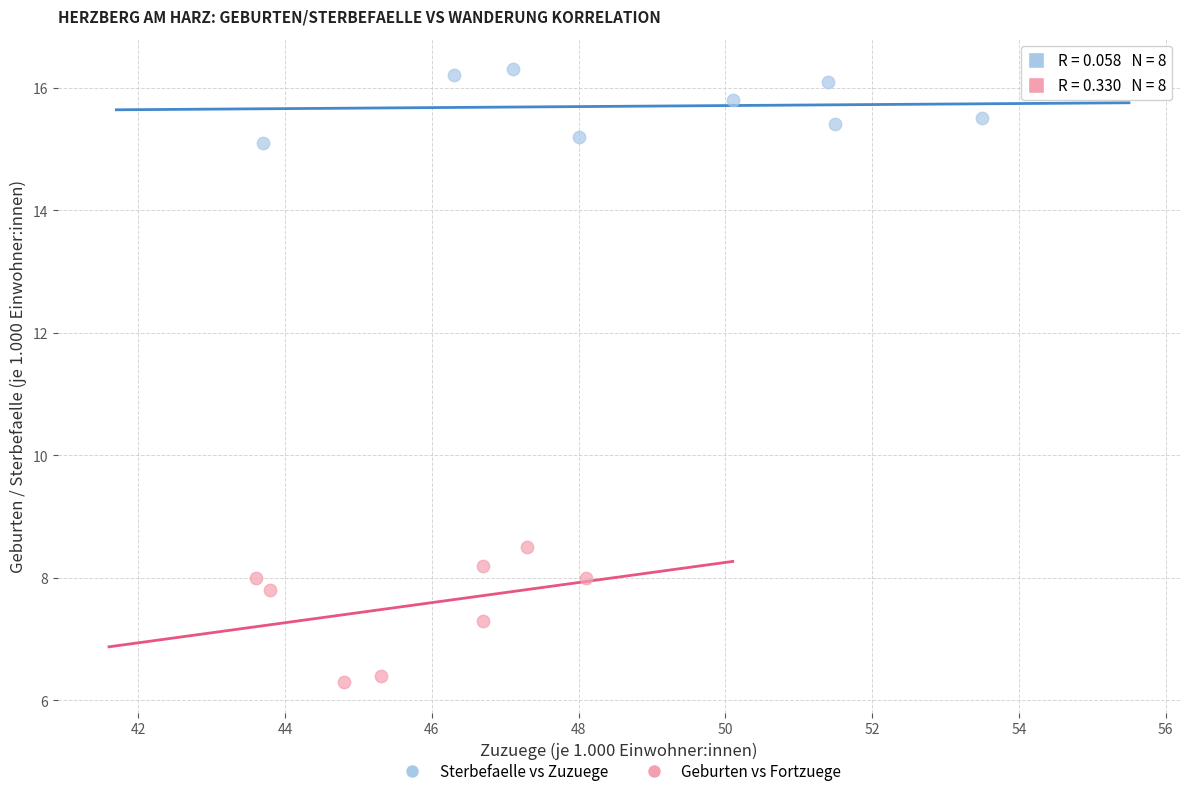

Which series has the widest spread of Y values?

Geburten vs Fortzuege